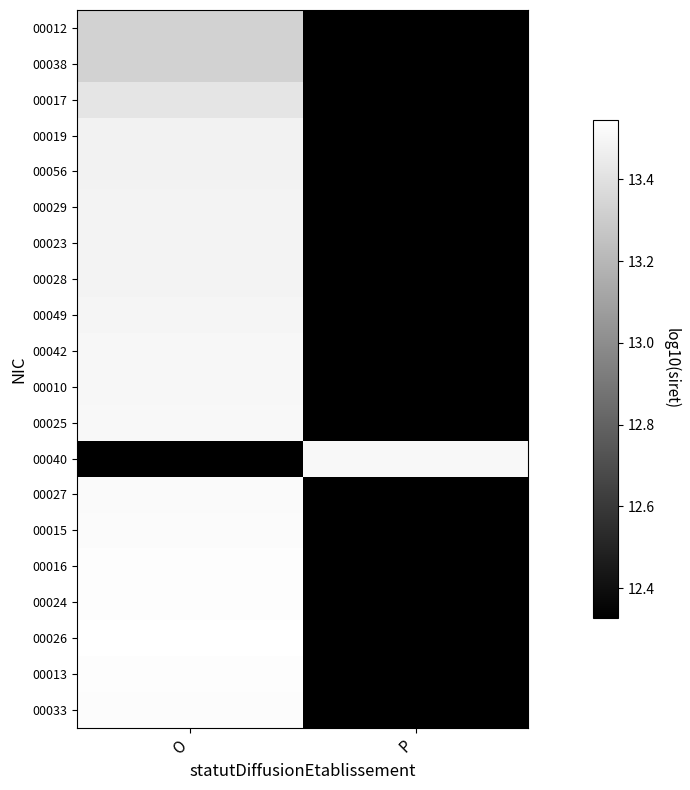

Reading left to right, extract all data points from this chart.

00012: O=13.3	P=12.3
00038: O=13.3	P=12.3
00017: O=13.4	P=12.3
00019: O=13.5	P=12.3
00056: O=13.5	P=12.3
00029: O=13.5	P=12.3
00023: O=13.5	P=12.3
00028: O=13.5	P=12.3
00049: O=13.5	P=12.3
00042: O=13.5	P=12.3
00010: O=13.5	P=12.3
00025: O=13.5	P=12.3
00040: O=12.3	P=13.5
00027: O=13.5	P=12.3
00015: O=13.5	P=12.3
00016: O=13.5	P=12.3
00024: O=13.5	P=12.3
00026: O=13.5	P=12.3
00013: O=13.5	P=12.3
00033: O=13.5	P=12.3